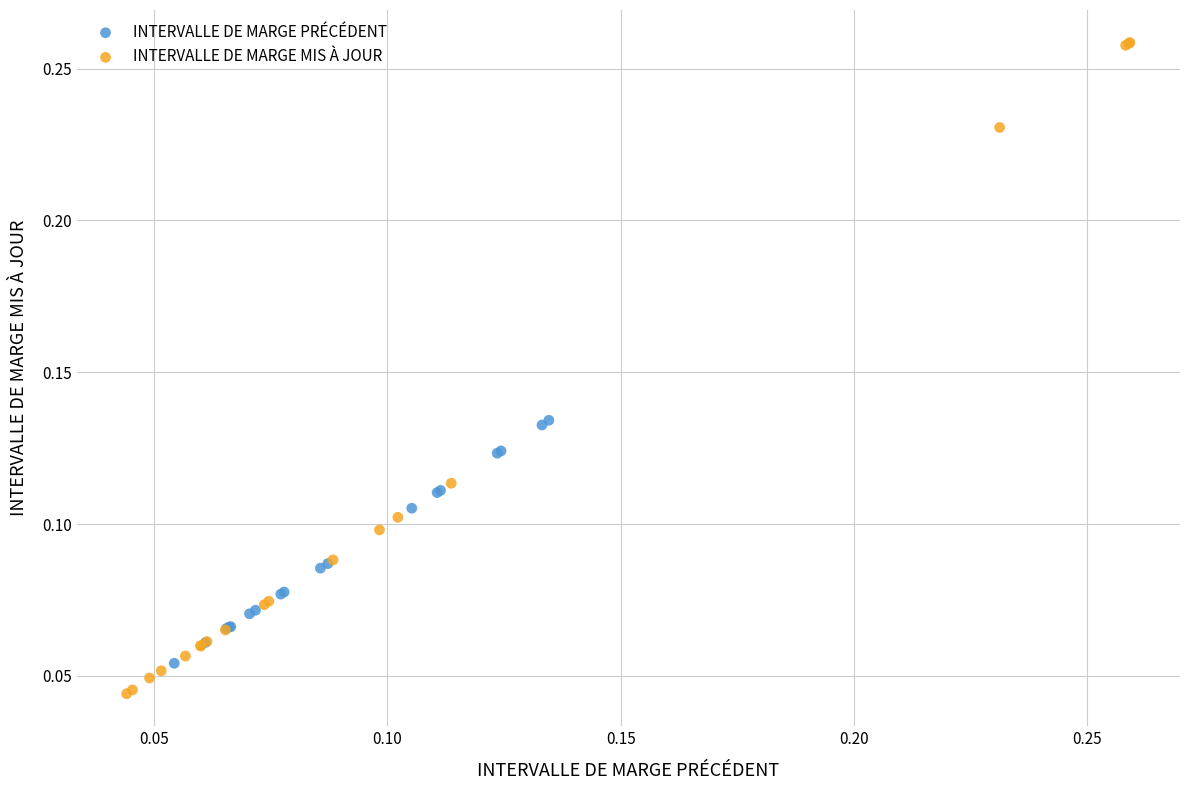

Which series has the largest Y range (max minus min)?

INTERVALLE DE MARGE MIS À JOUR